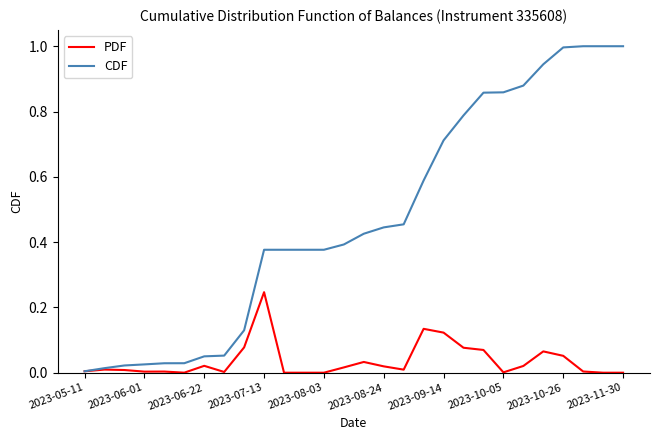

Rank the series by their average value, from highest to lowest.

CDF, PDF